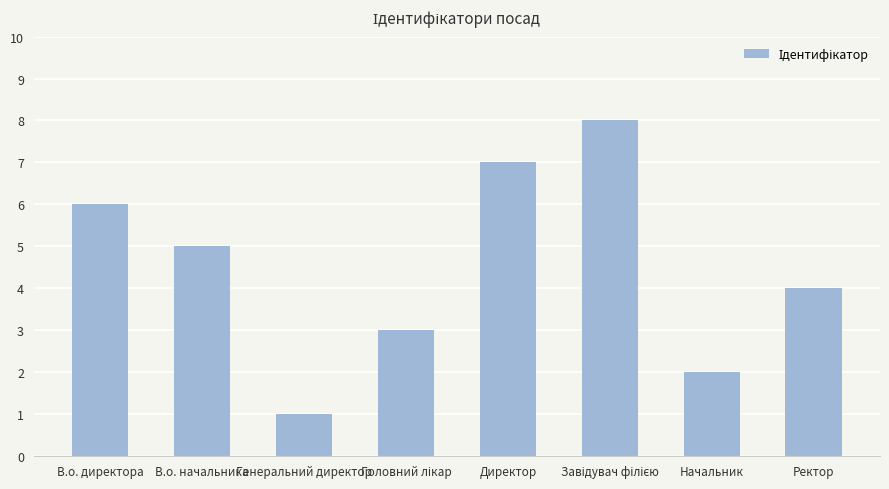

What is the sum of all values?

36